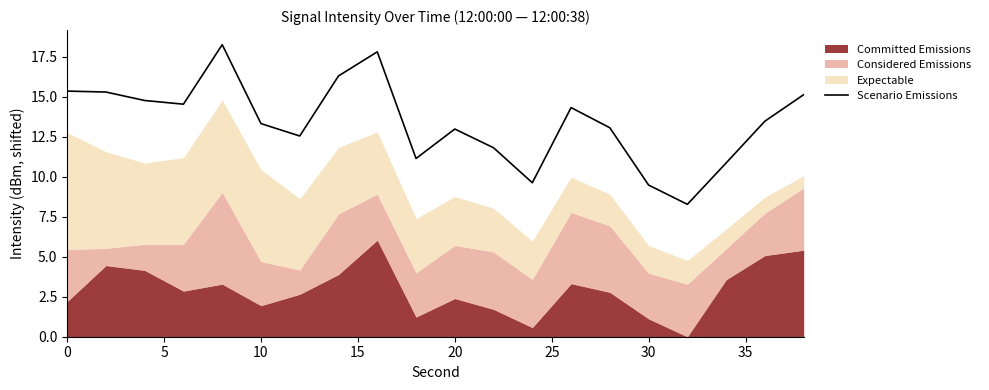

The Scenario Emissions series shows 10.2 at 0. True or false?

False